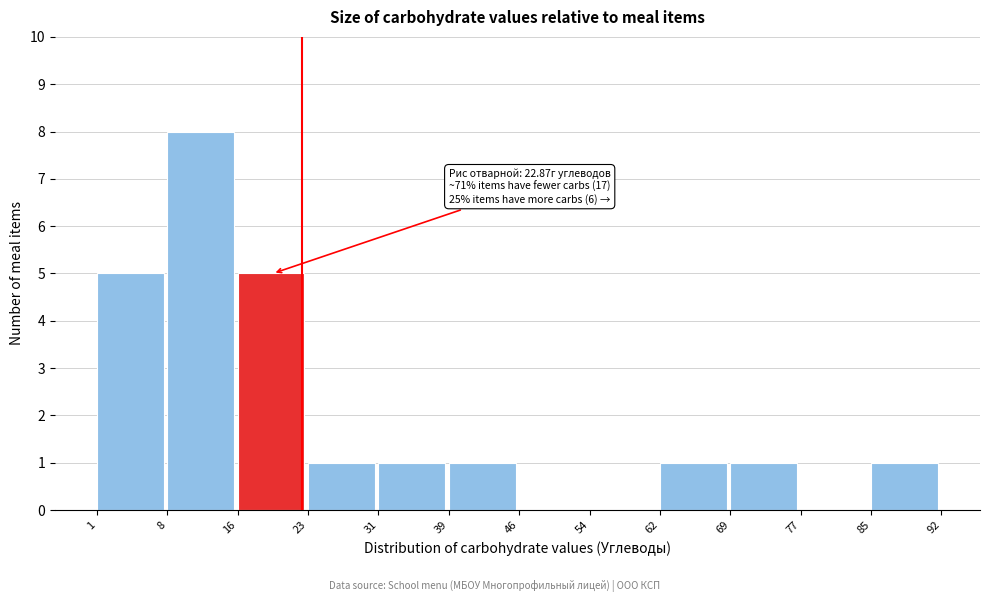

Over which range of the x-axis is the bar tallest?

8 to 16